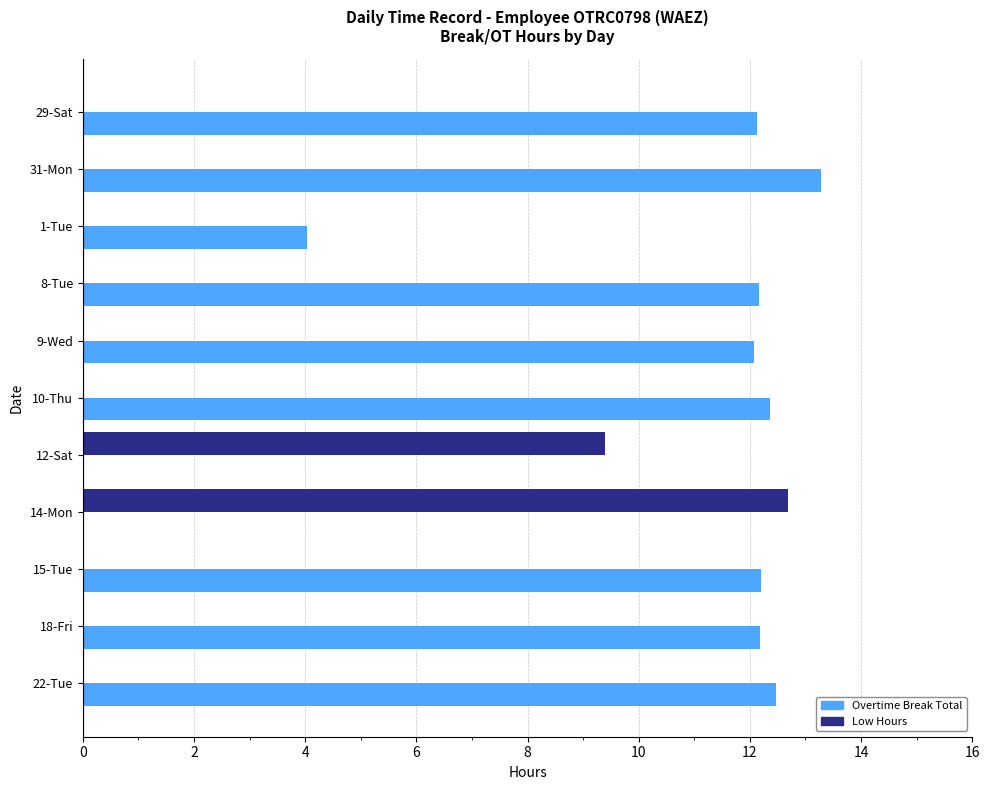

What is the total value across all series at 22-Tue?

12.5